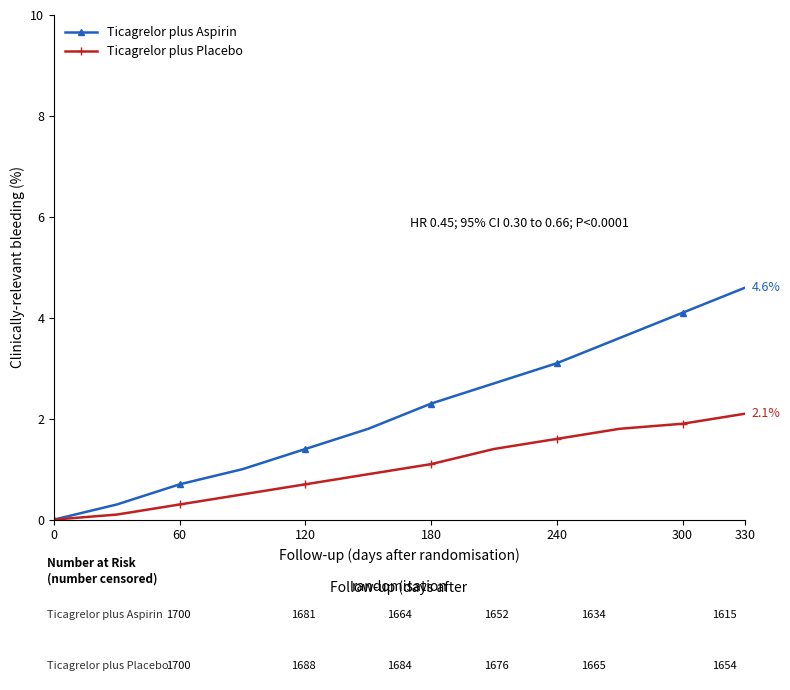

List the series in order of their overall mean, lowest first.

Ticagrelor plus Placebo, Ticagrelor plus Aspirin